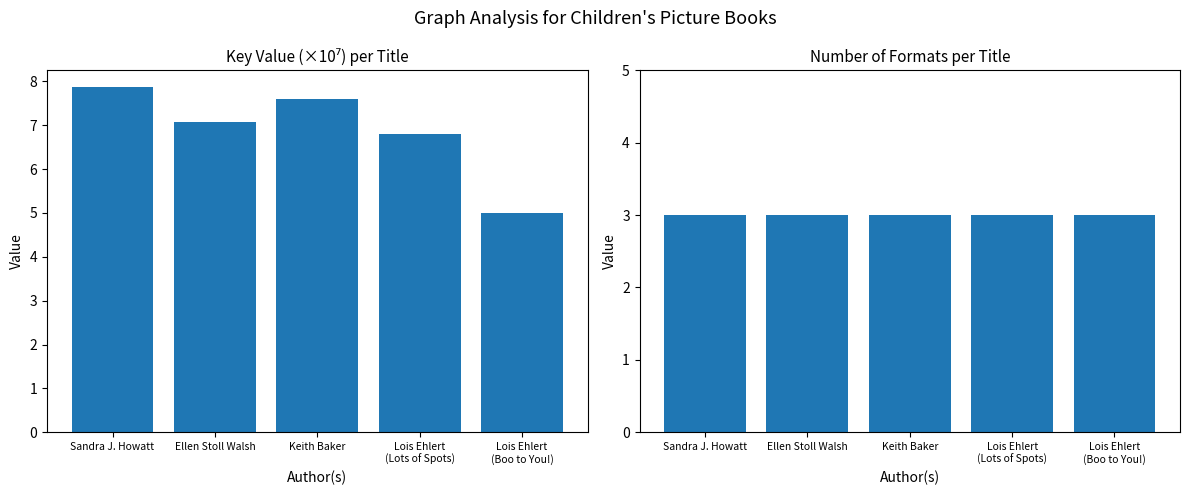

List the labels in order of Format Count value, largest first.

Sandra J. Howatt, Ellen Stoll Walsh, Keith Baker, Lois Ehlert
(Lots of Spots), Lois Ehlert
(Boo to You!)